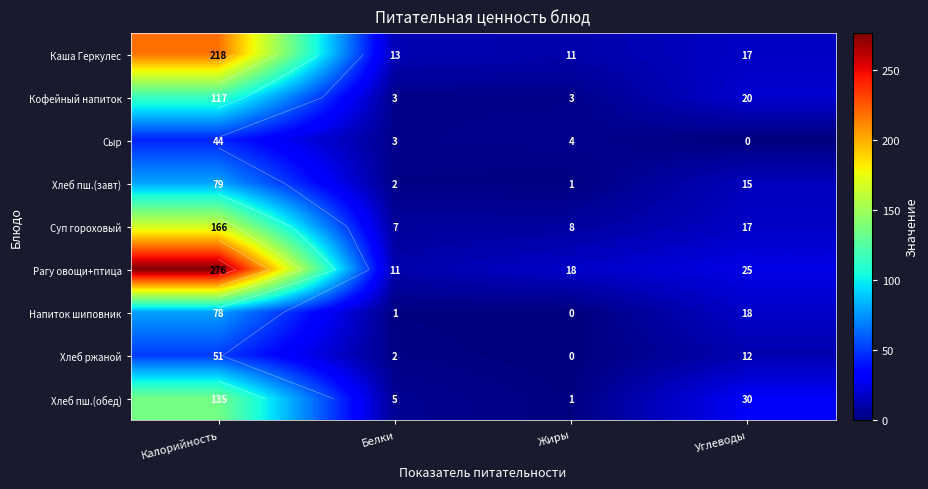

At which label is Суп гороховый closest to 86?

Углеводы